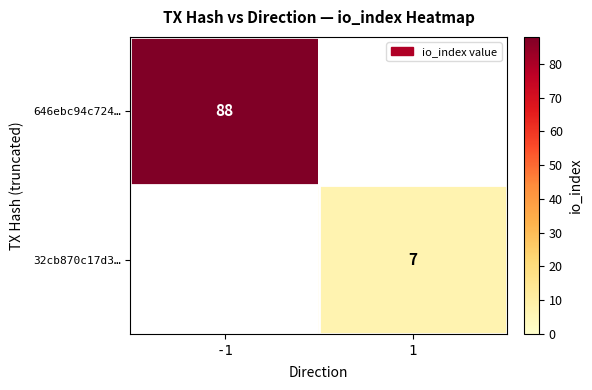

The value of 32cb870c17d3… at 1 is 2. True or false?

False